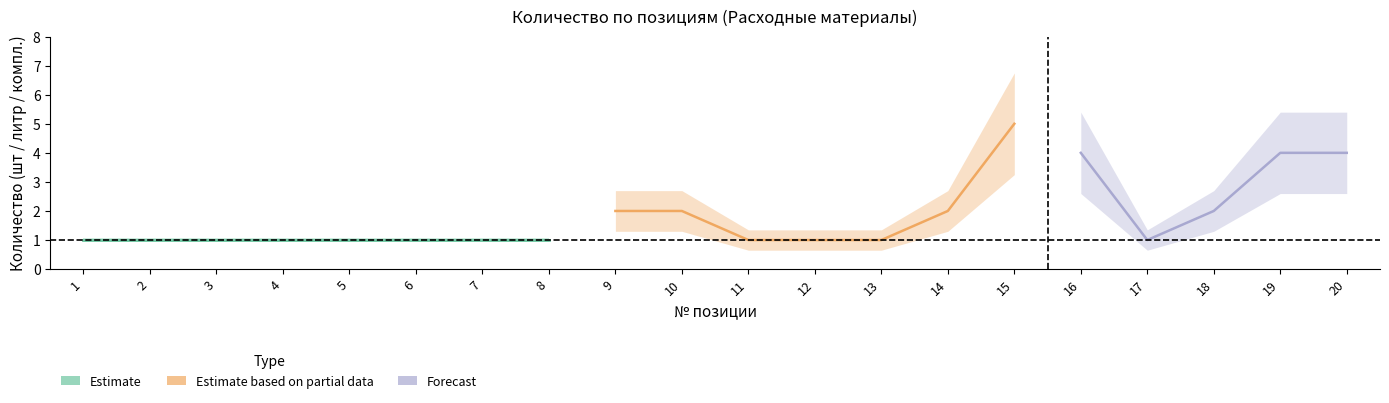

At which category does Итоговое количество reach its first local peak?

15